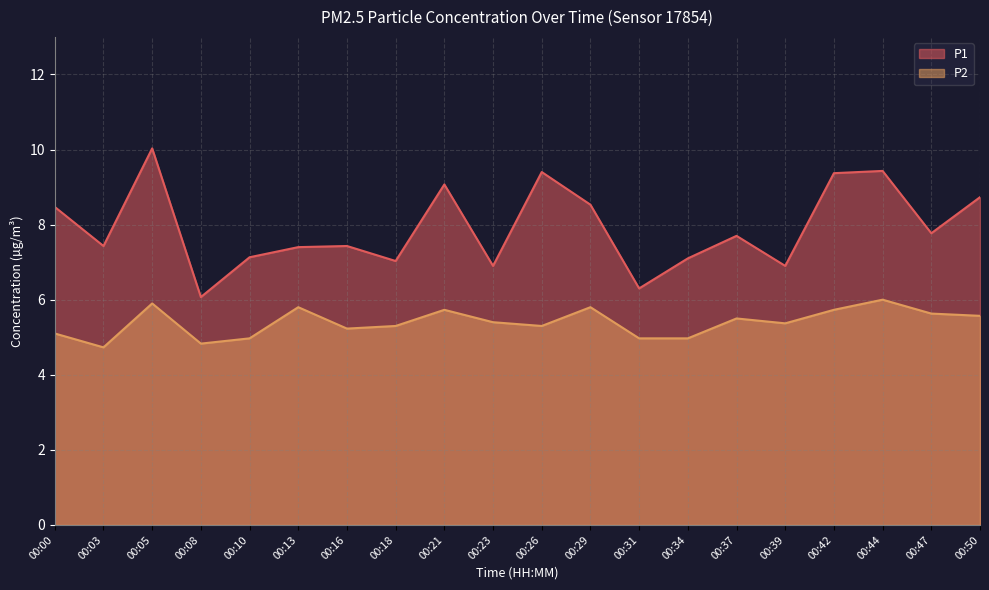

Where is P1 nearest to the value 8?

00:47